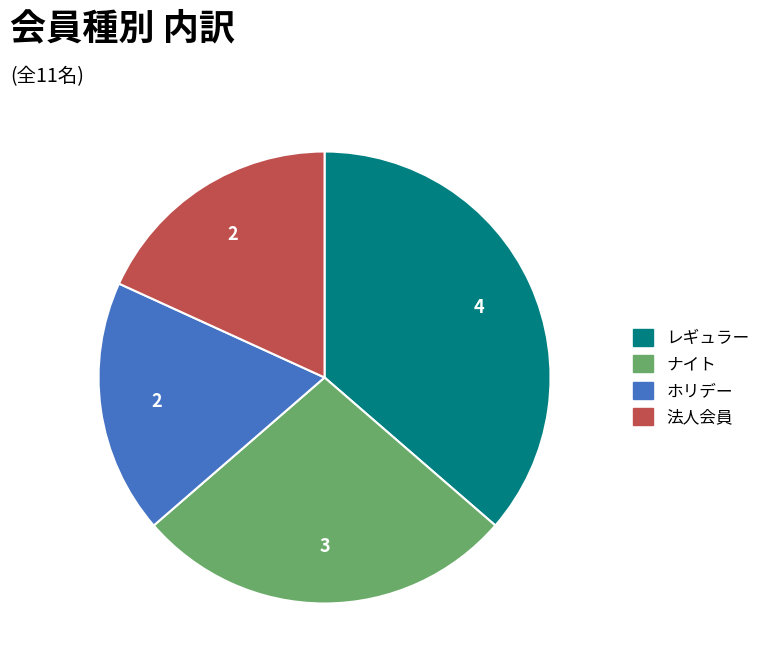

What is the ratio of the value at レギュラー to the value at 法人会員?

2.0